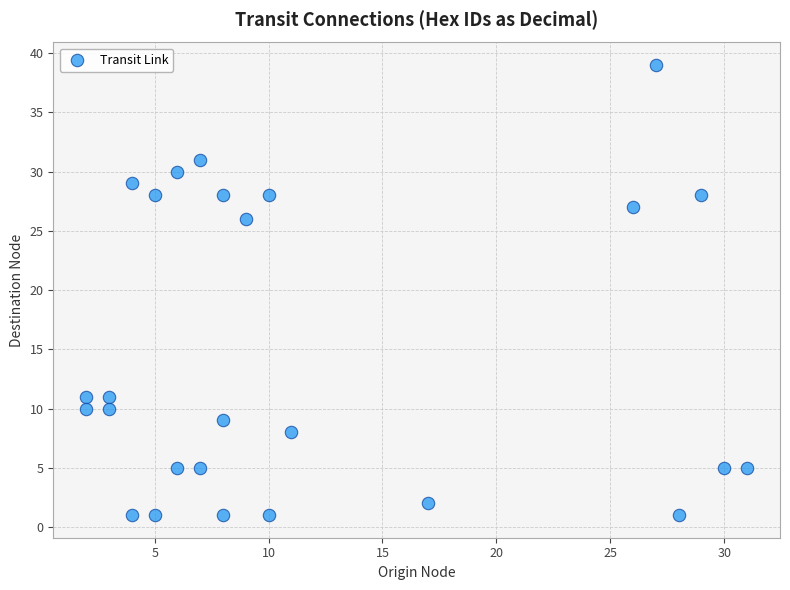

What Y value in the scatter plot is closest to 20?

26